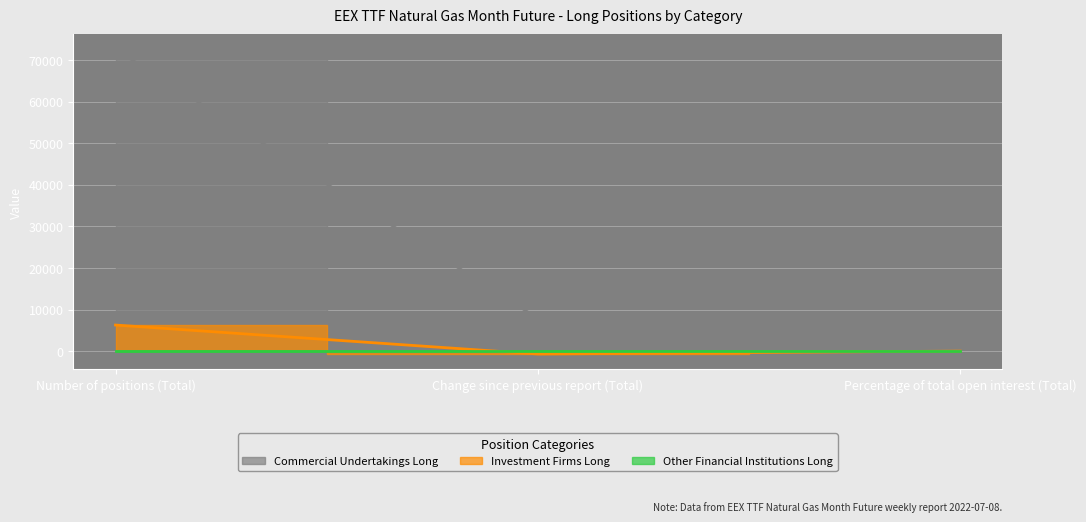

What is the difference between the Commercial Undertakings Long values at Number of positions (Total) and Change since previous report (Total)?

64681.0